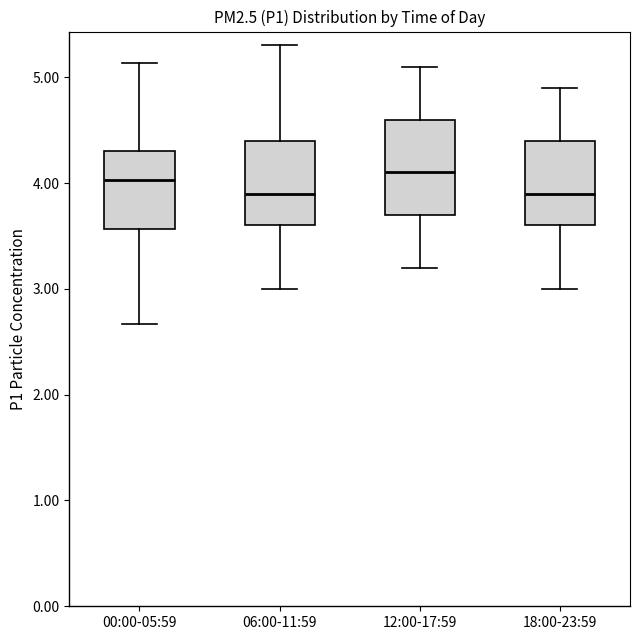

Where does the lower whisker of the box for 06:00-11:59 end on the y-axis? The values are not printed on the chart, so give them approximately, as read against the axis.

3.0